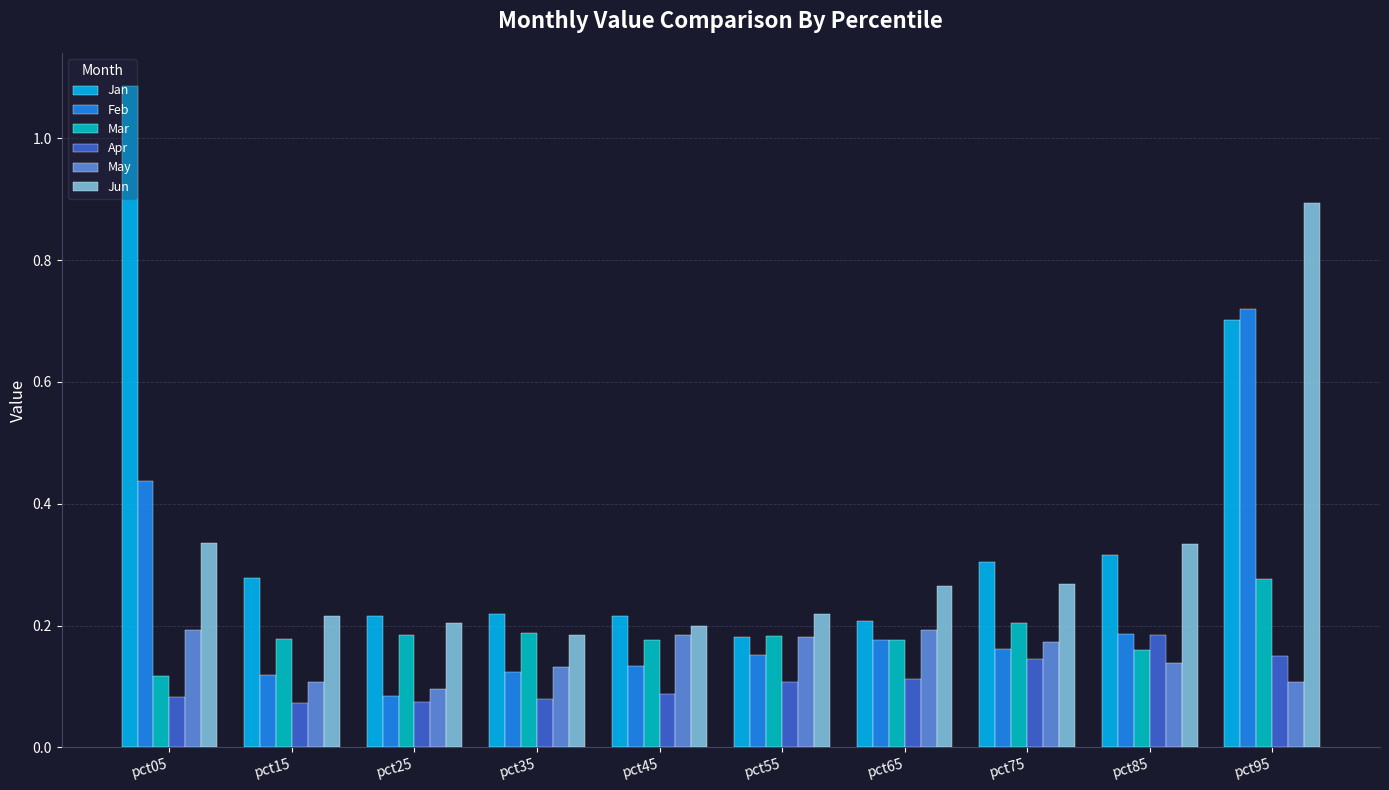

What is the sum of all Feb values?

2.3